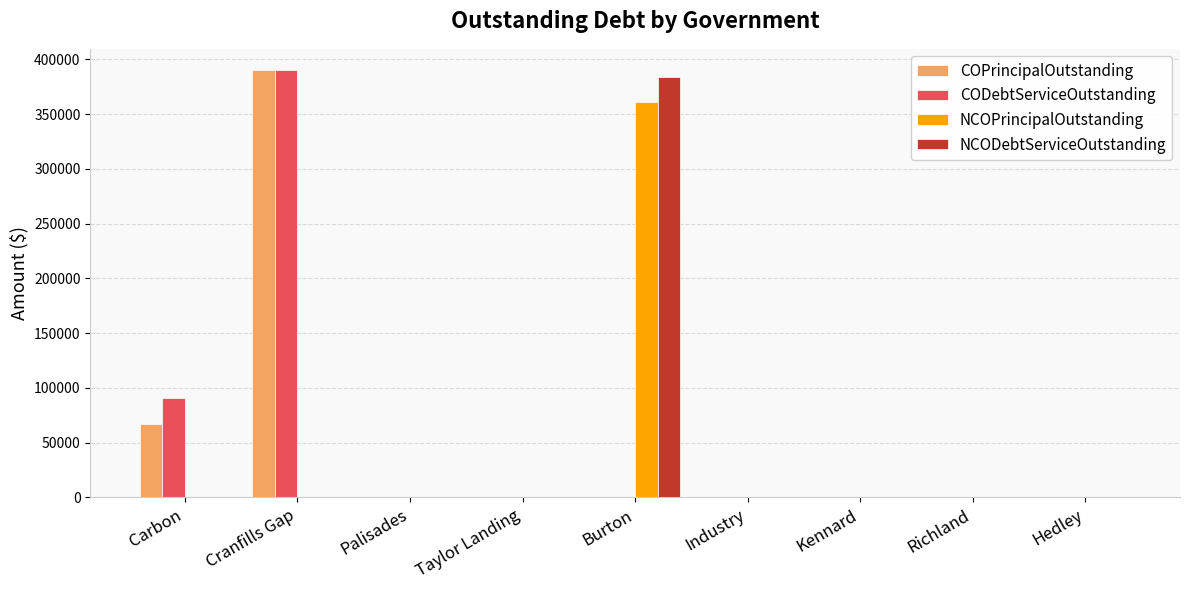

Is the value of NCOPrincipalOutstanding at Burton greater than the value of NCODebtServiceOutstanding at Taylor Landing?

Yes